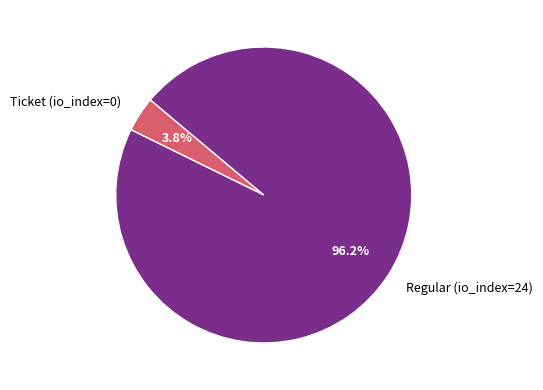

What is the largest slice in the pie chart?

Regular (io_index=24)